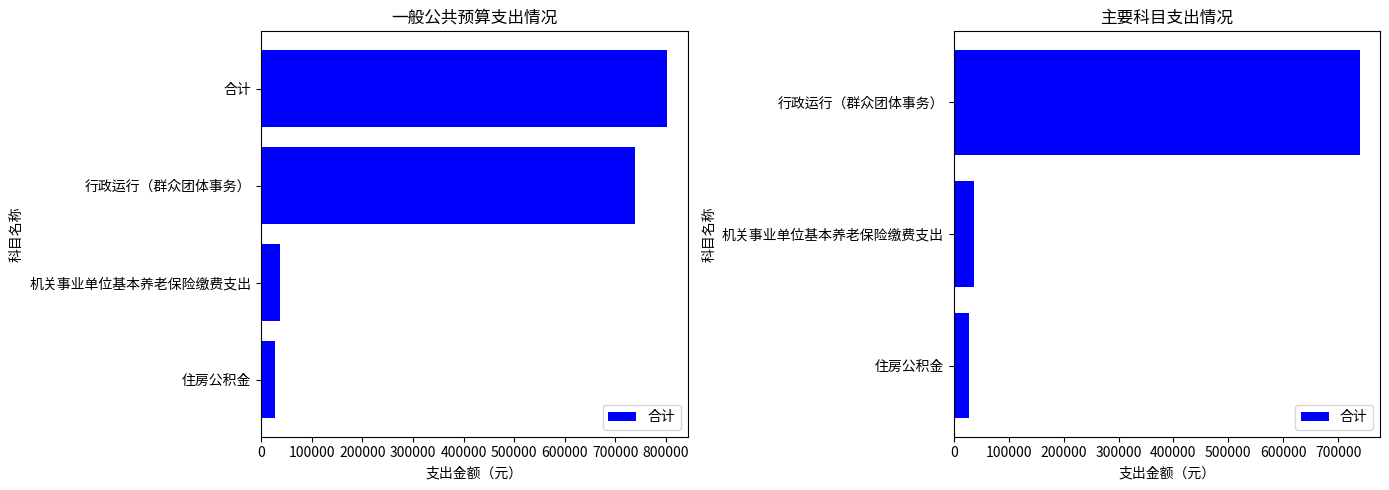

What is the smallest value displayed?

27131.4